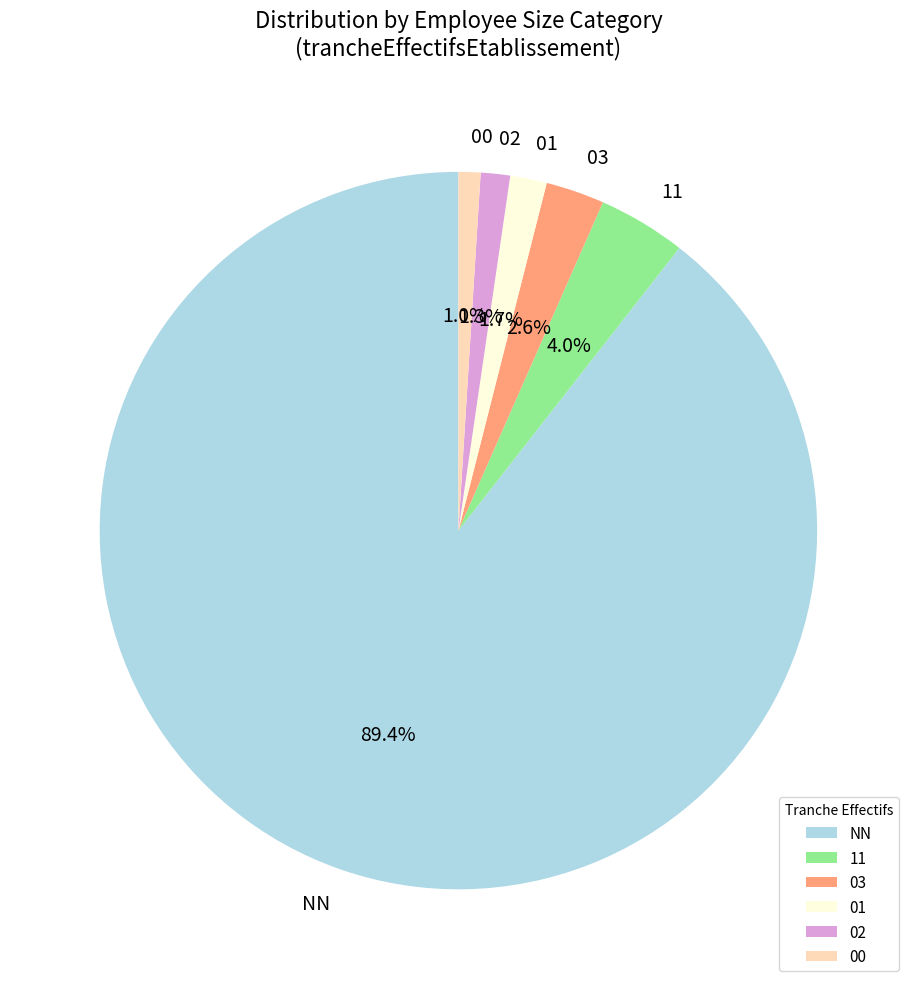

Which slice is the largest?

NN